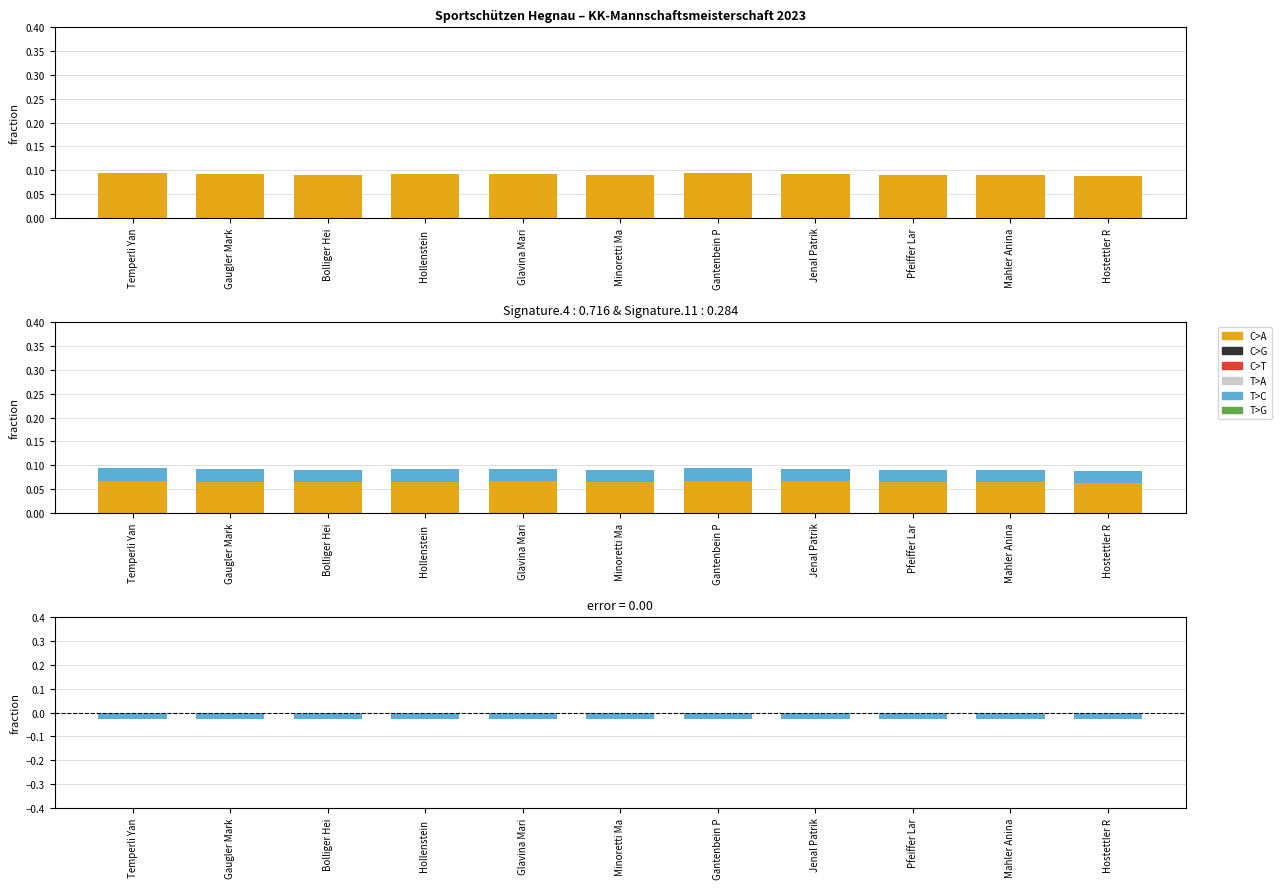

Rank the series at Minoretti Ma from lowest to highest value.

T>C, C>A, C>G, C>T, T>A, T>G